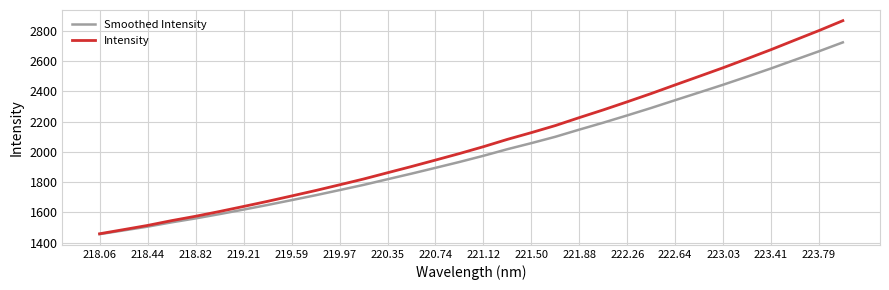

Which series has the largest total across all categories?

Intensity